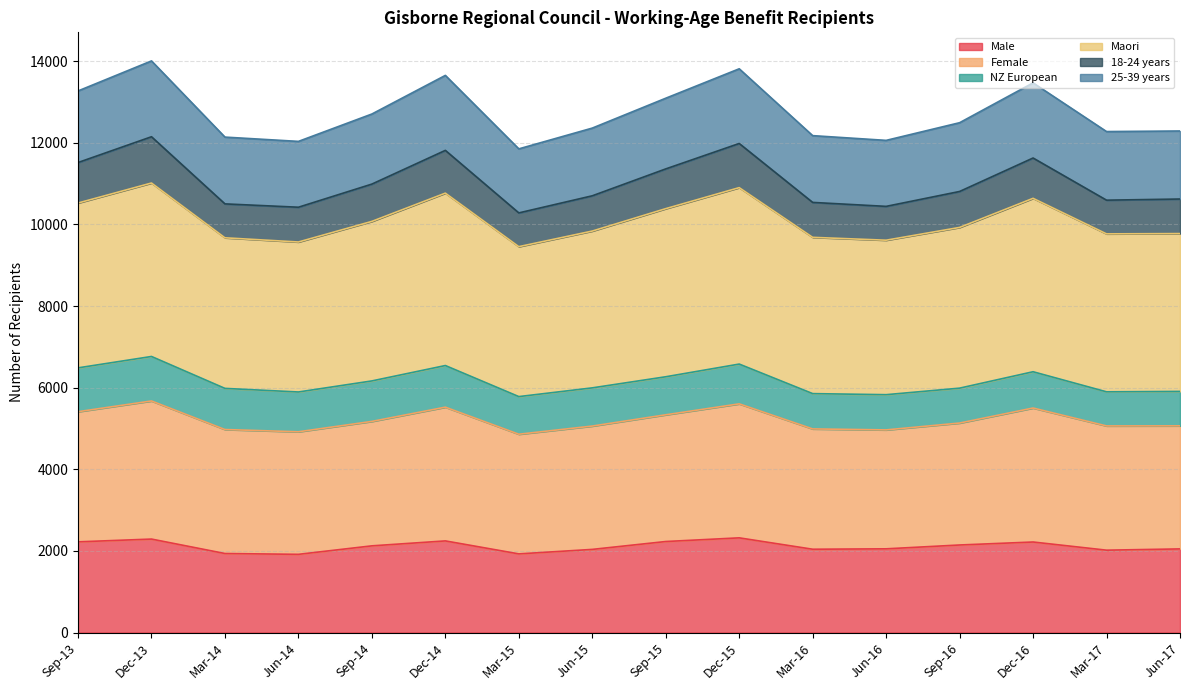

What is the total value across all series at Jun-15?

12360